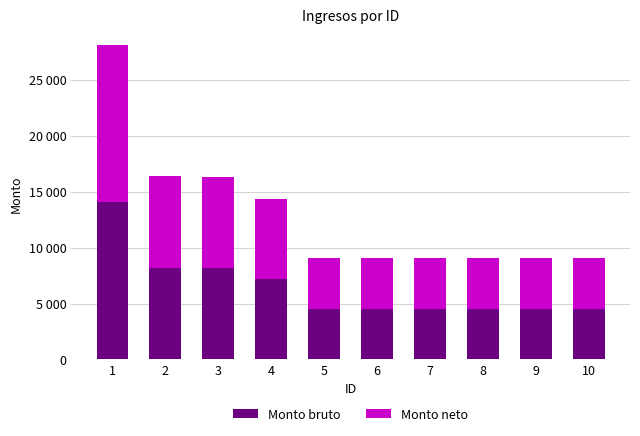

What are all the series names shown in the legend?

Monto bruto, Monto neto